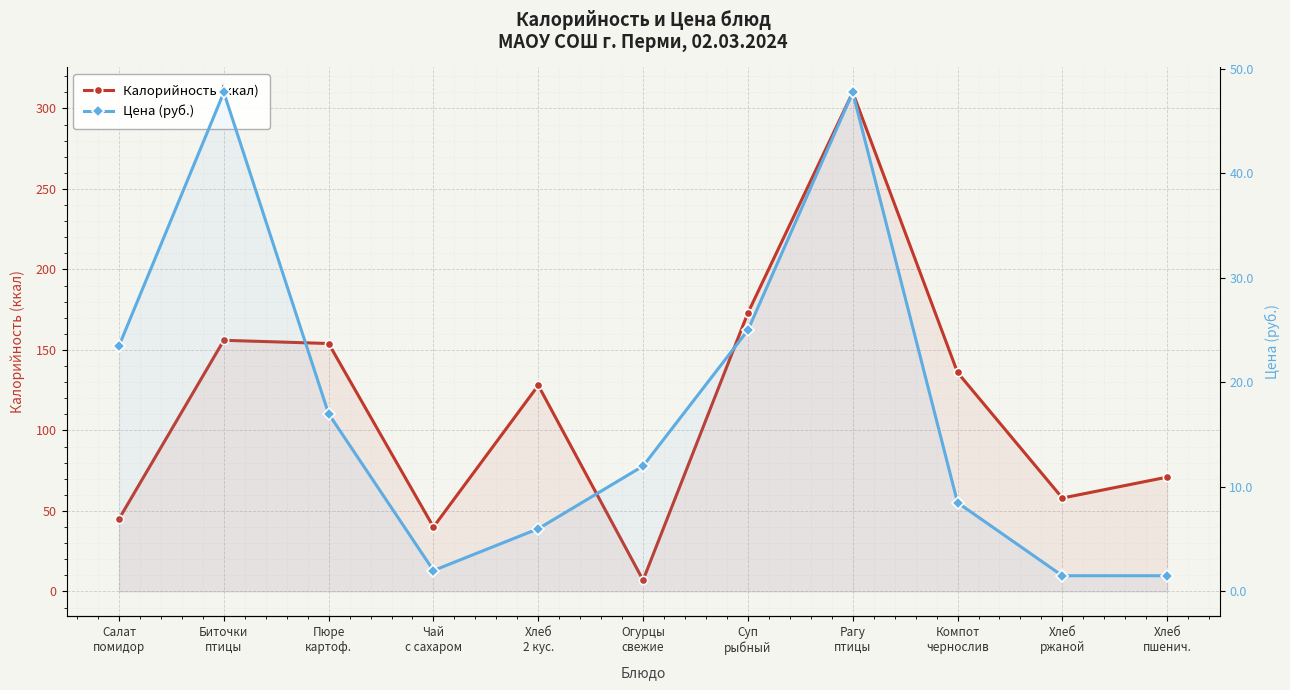

The Цена (руб.) series shows 2.0 at Чай
с сахаром. True or false?

True